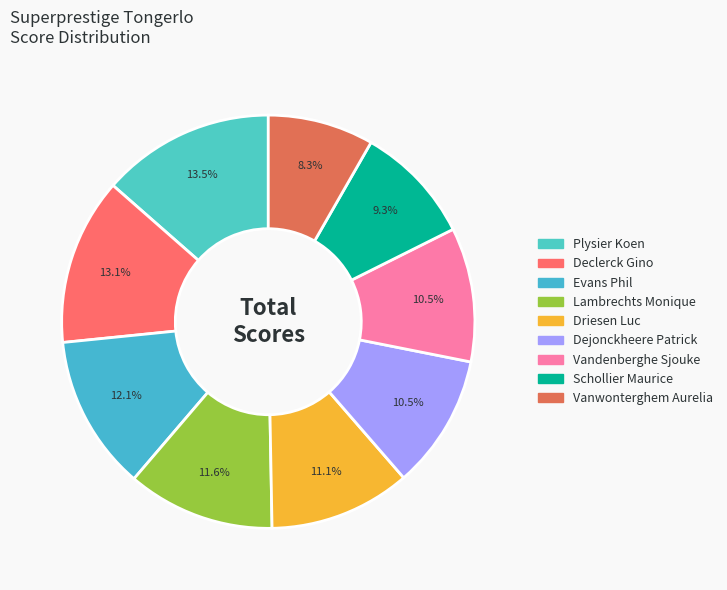

Rank the categories by value from lowest to highest.

Vanwonterghem Aurelia, Schollier Maurice, Dejonckheere Patrick, Vandenberghe Sjouke, Driesen Luc, Lambrechts Monique, Evans Phil, Declerck Gino, Plysier Koen